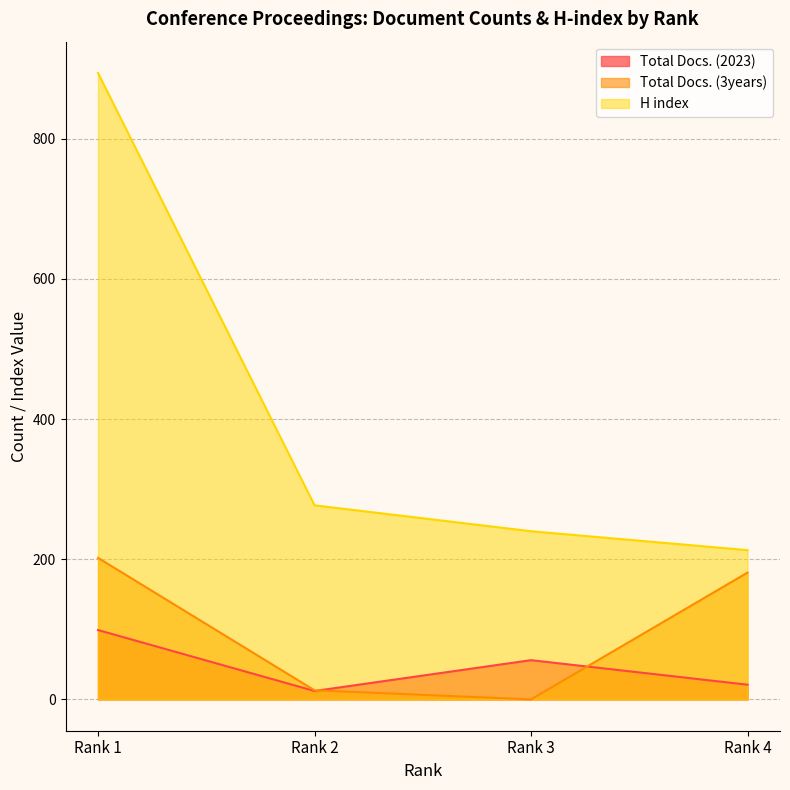

Reading left to right, extract all data points from this chart.

Total Docs. (2023): Rank 1=99	Rank 2=12	Rank 3=56	Rank 4=21
Total Docs. (3years): Rank 1=202	Rank 2=13	Rank 3=0	Rank 4=181
H index: Rank 1=894	Rank 2=277	Rank 3=240	Rank 4=213